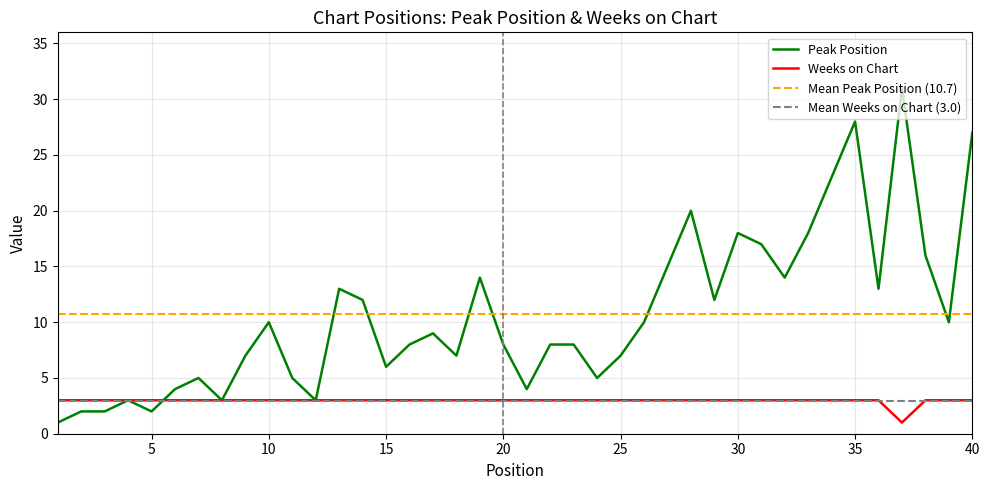

True or false: Peak Position has more than 1 points higher than both neighbors.

True